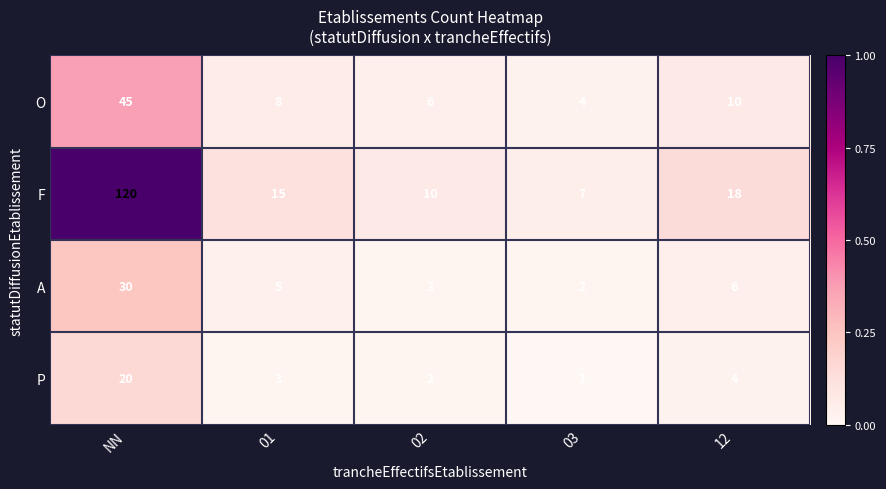

How many data points does each series have?

5